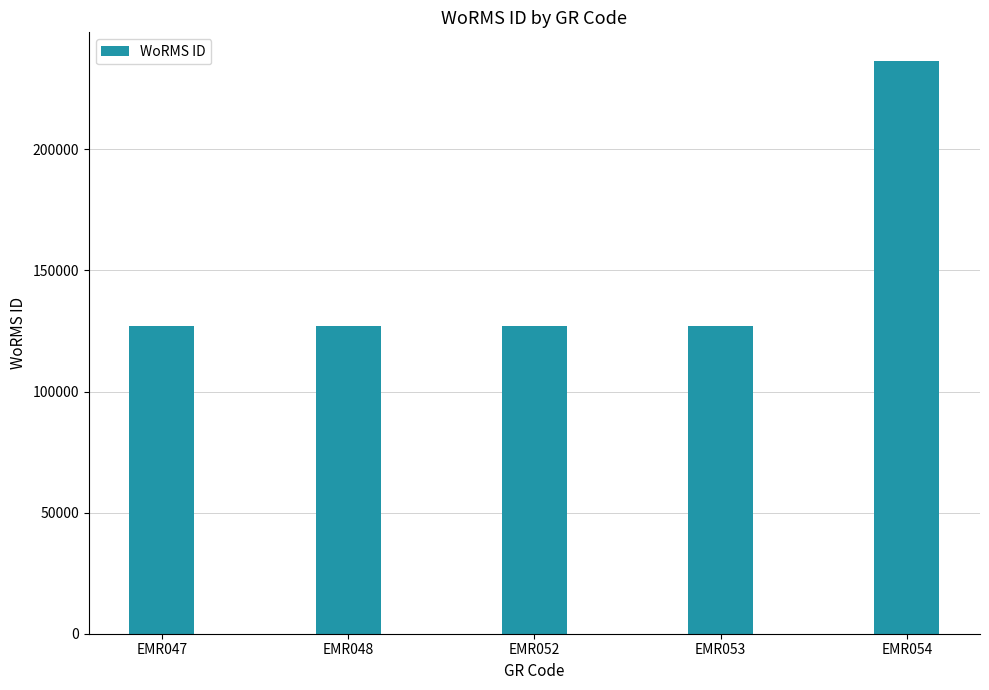

What is the maximum value shown in the chart?

236488